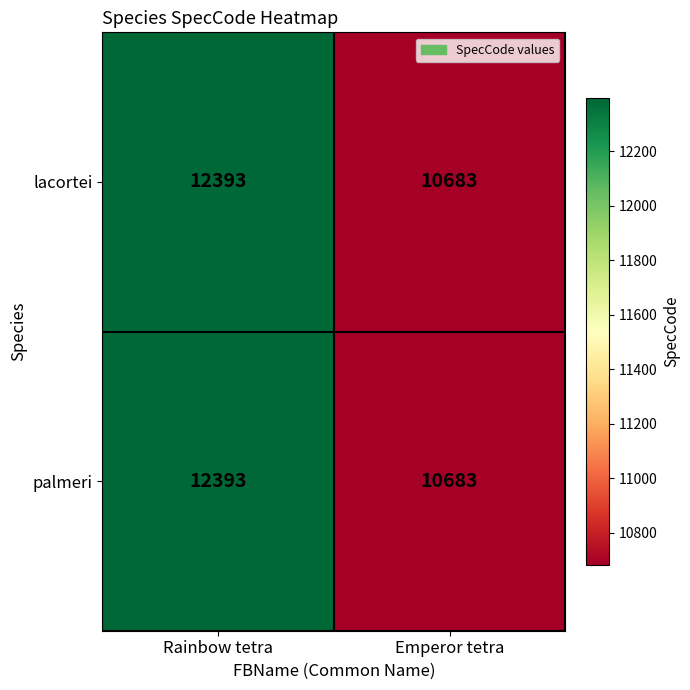

At which label does palmeri reach its minimum?

Emperor tetra